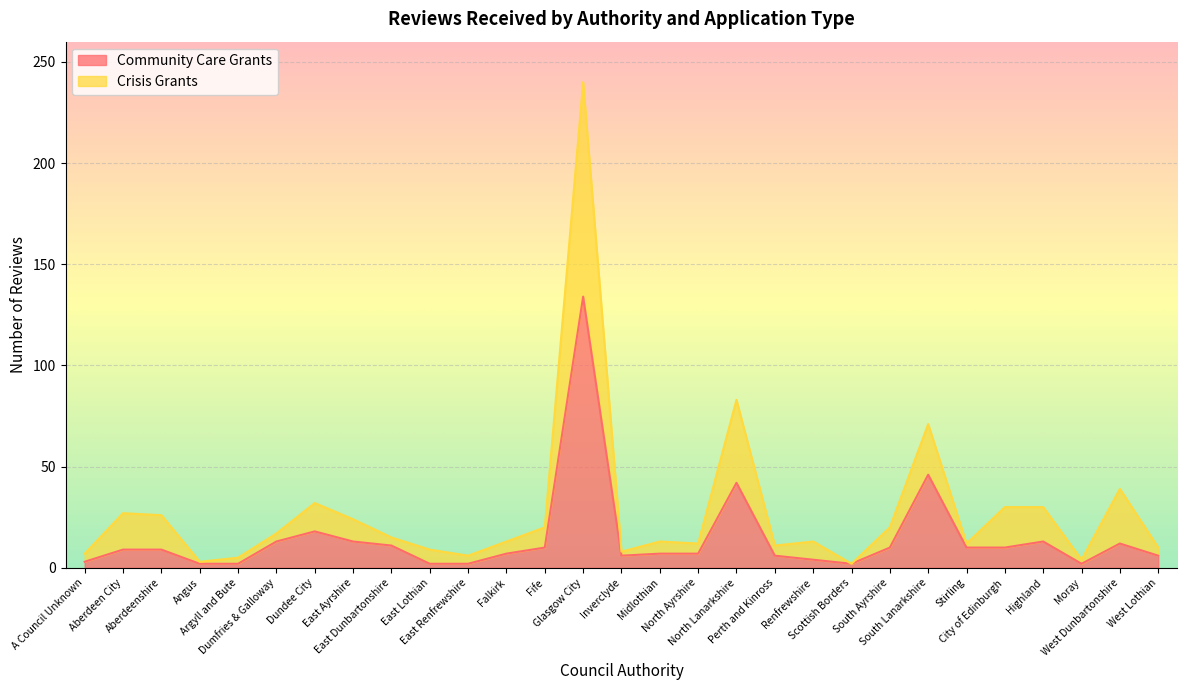

What is the difference between the highest and lowest values at Argyll and Bute?

3